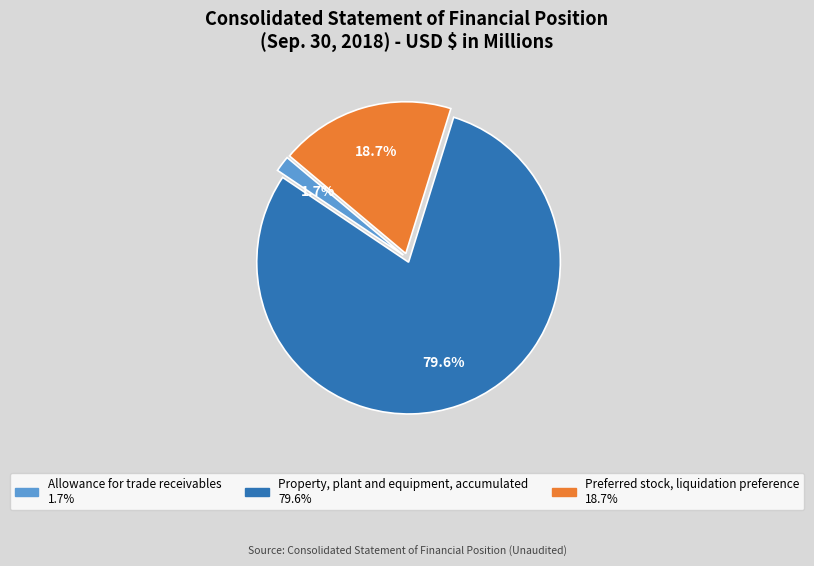

Does Preferred stock, liquidation preference represent more than half of the total?

No